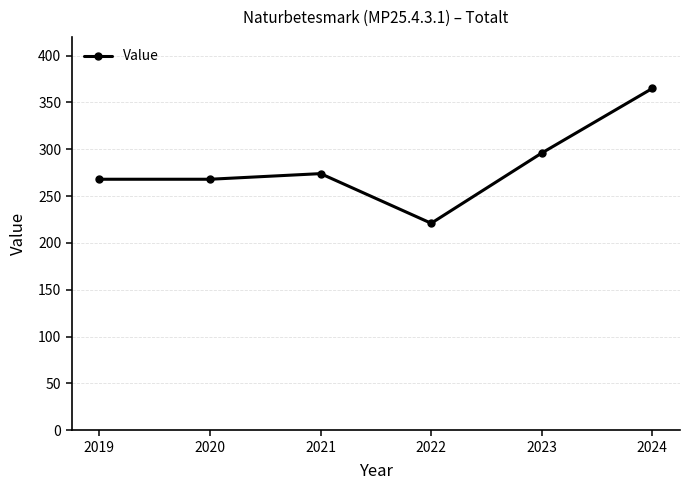

What is the change in value from 2020 to 2024?

+97